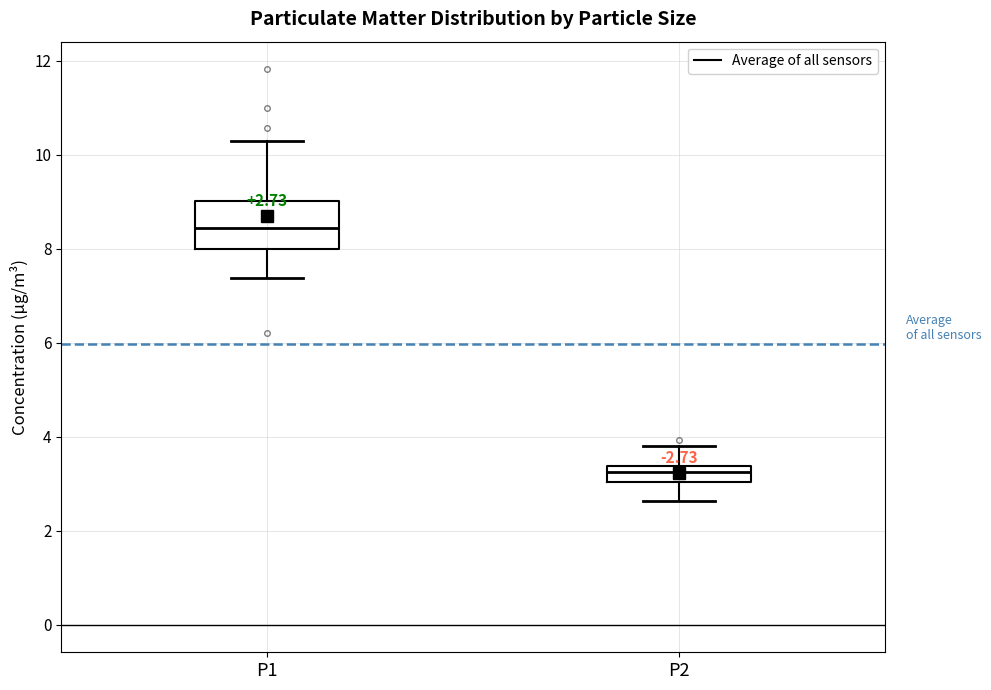

Which box has the highest median line?

P1